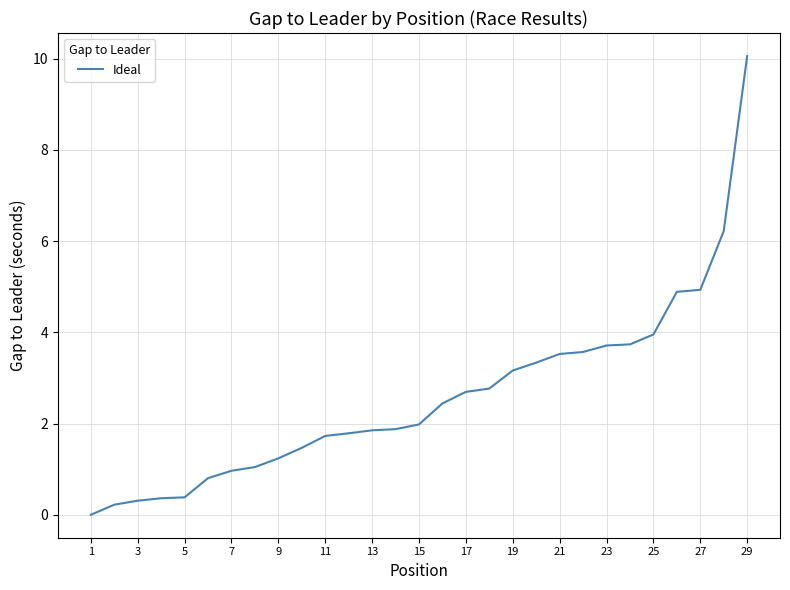

How many categories are shown in the chart?

29